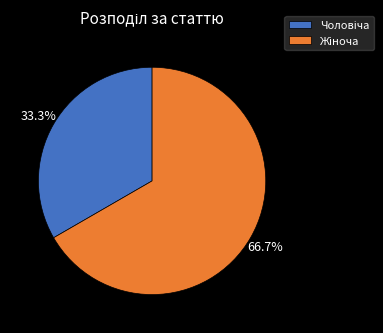

Is there a majority slice in this chart?

Yes